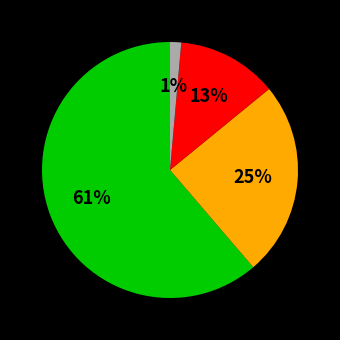

To the nearest percent, what is the average slice percentage?

25%